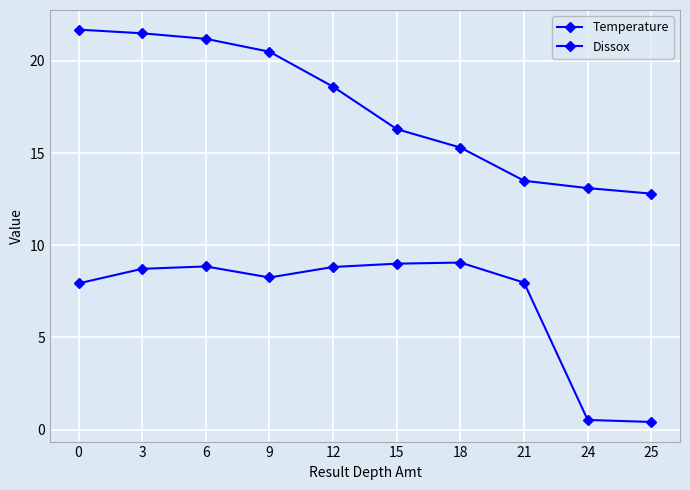

How many distinct data groups are displayed?

2